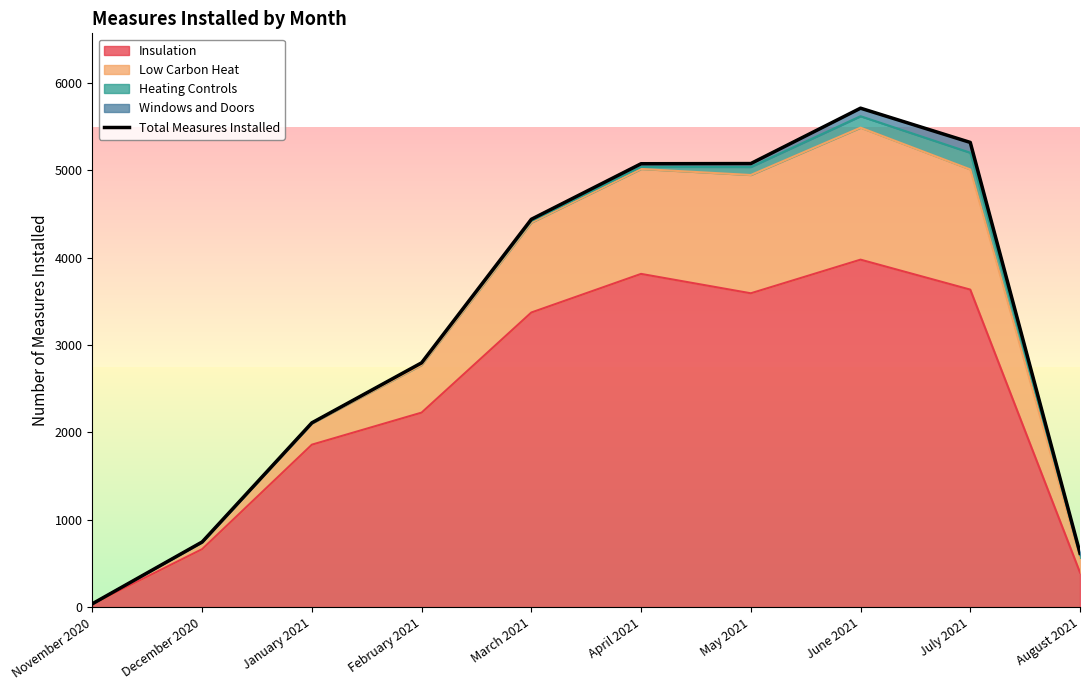

The chart shows a value of 7807 at April 2021. True or false?

False